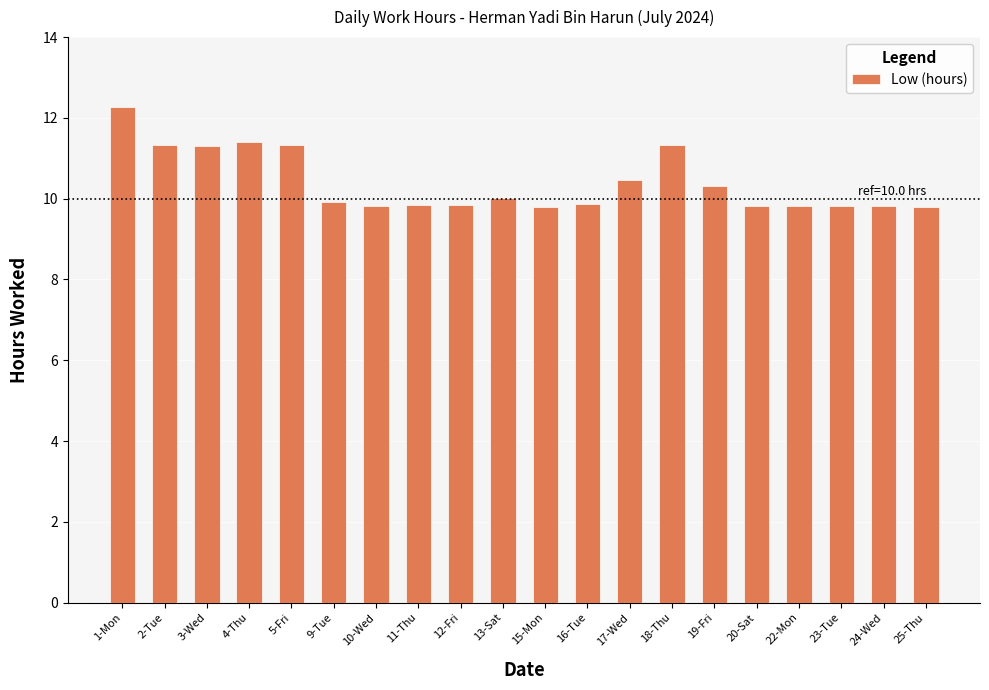

What is the change in value from 17-Wed to 24-Wed?

-0.6